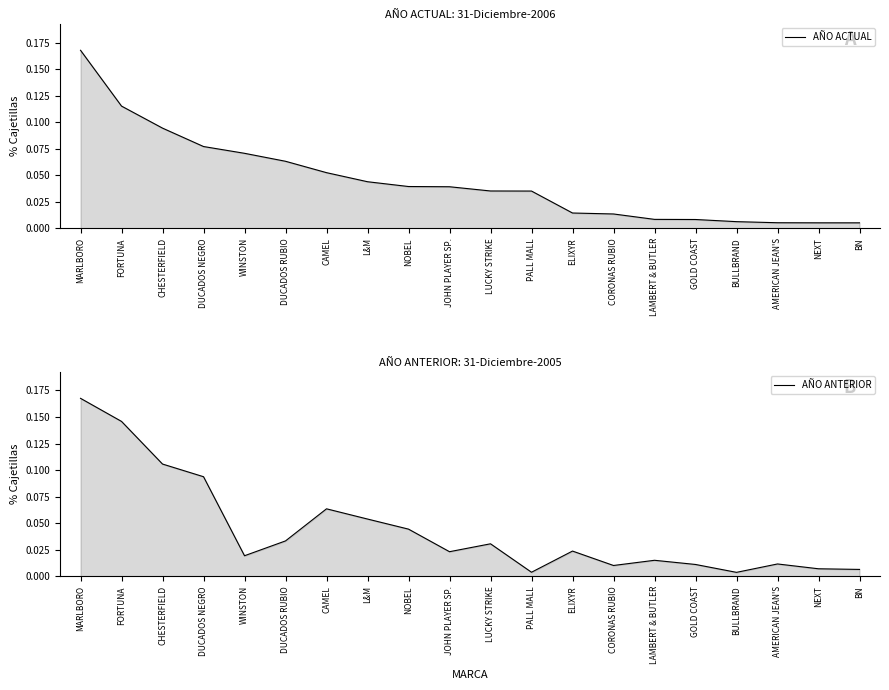

At which category is the sum across all series the highest?

MARLBORO